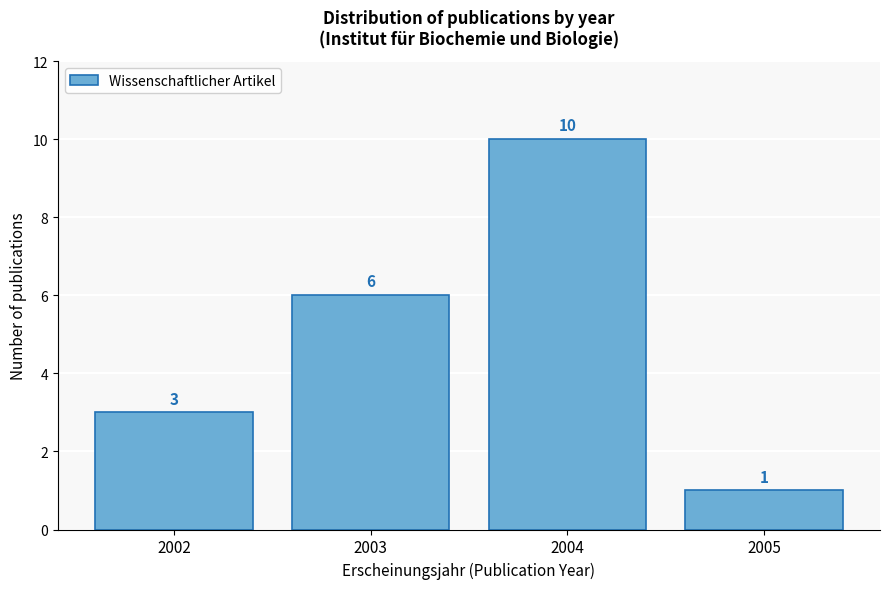

Reading left to right, transcribe all the data shown in this chart.

3	6	10	1